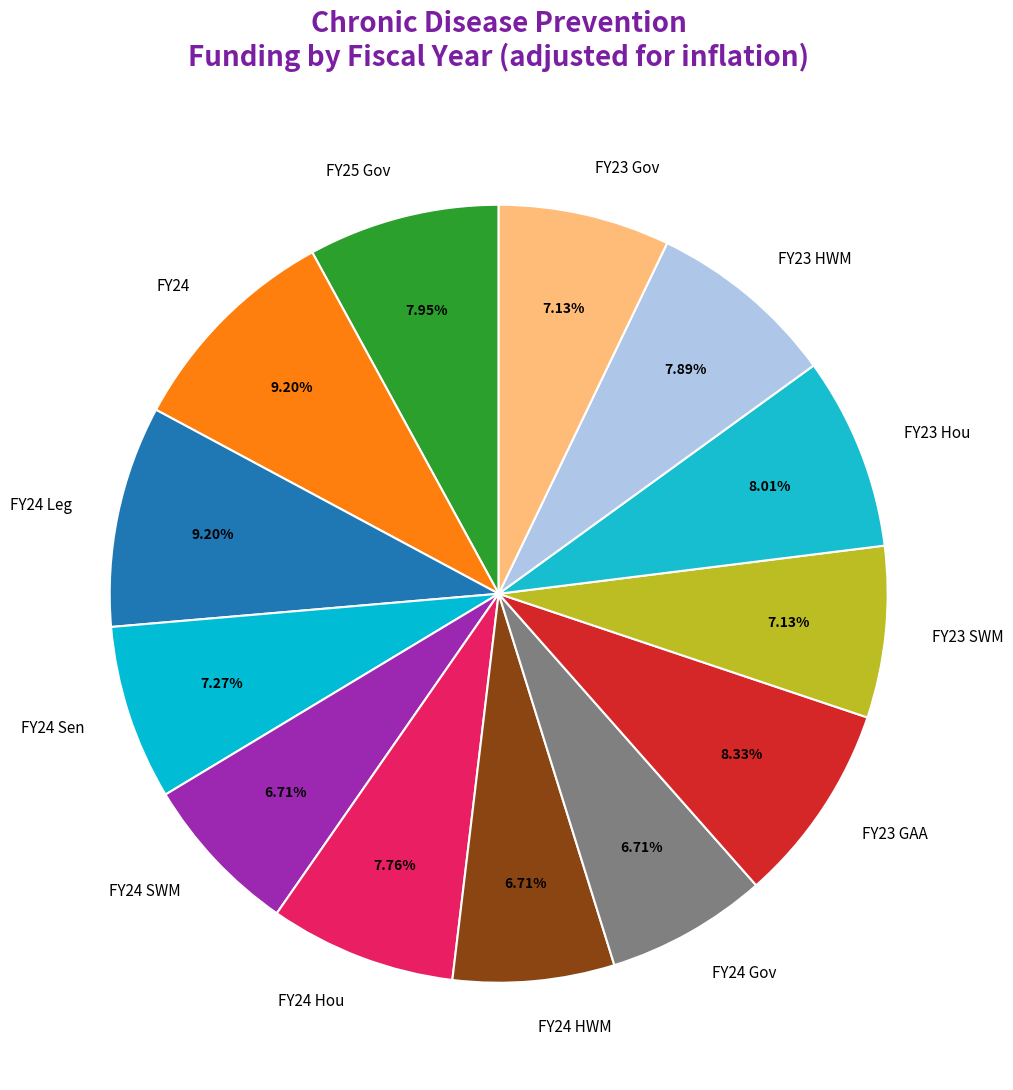

How many segments does this pie chart have?

13